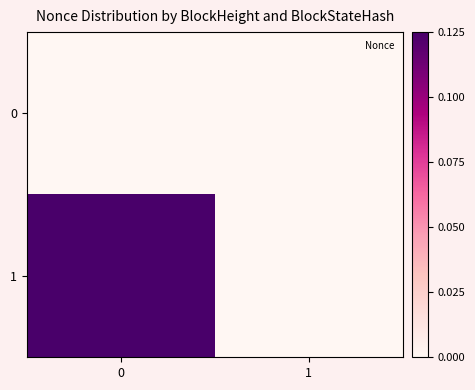

Between 1 and 0, which is larger?

1